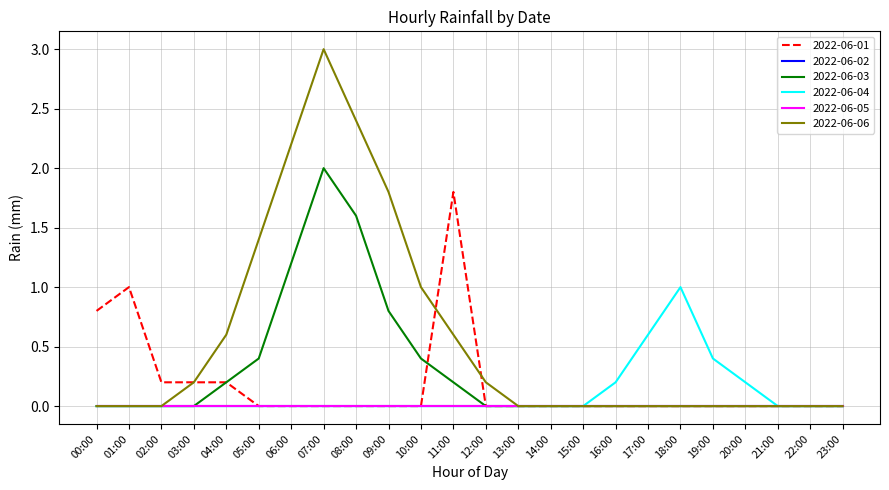

True or false: 2022-06-03 and 2022-06-01 intersect in this chart.

True